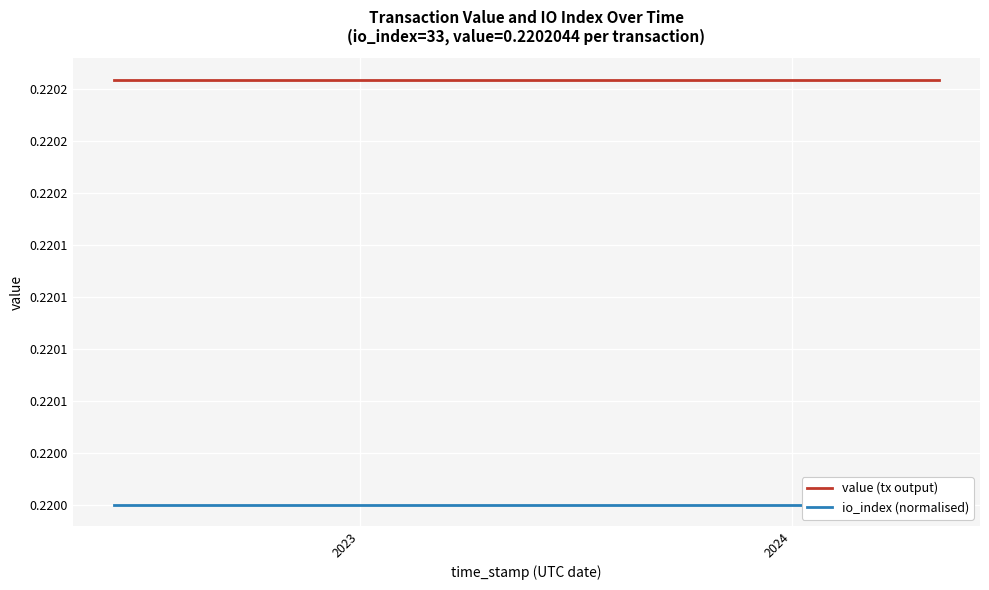

At which label is io_index (normalised) closest to 0?

2023